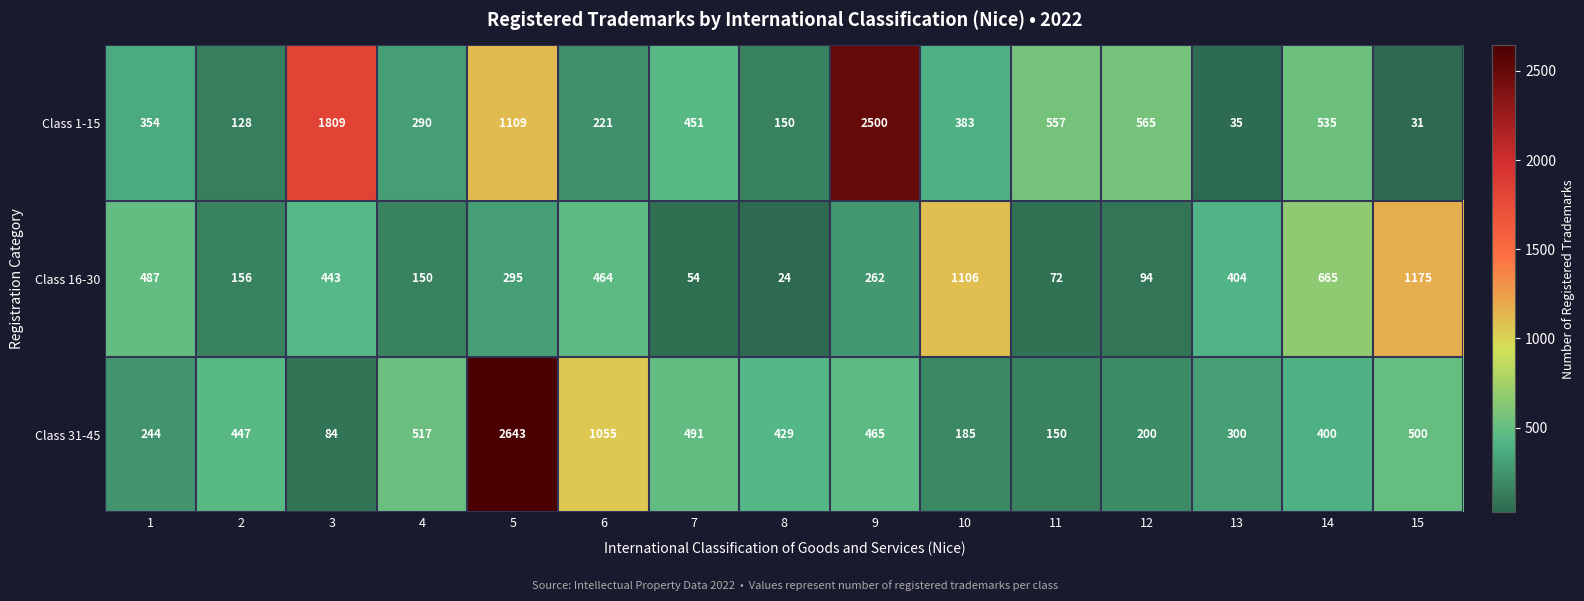

True or false: Class 31-45 has a value of 185 at 10.

True